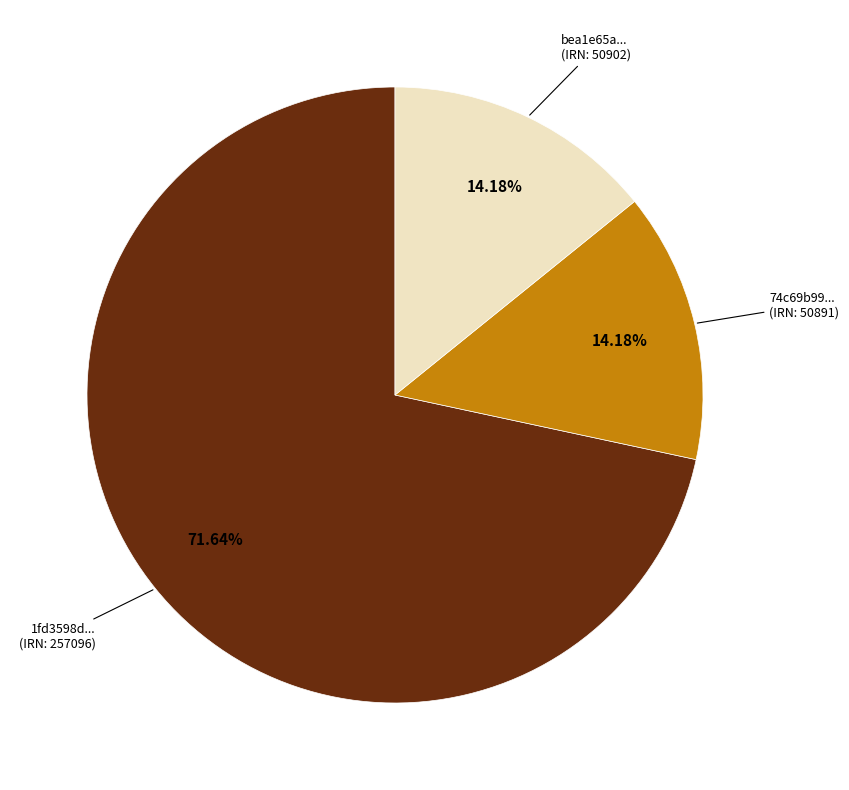

Is there any slice that represents more than half of the pie?

Yes